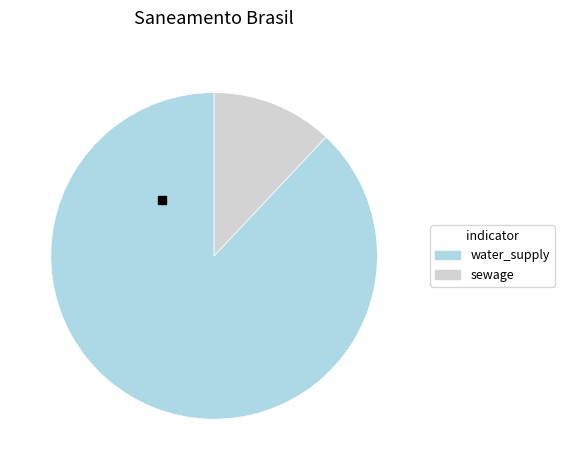

Is there a majority slice in this chart?

Yes